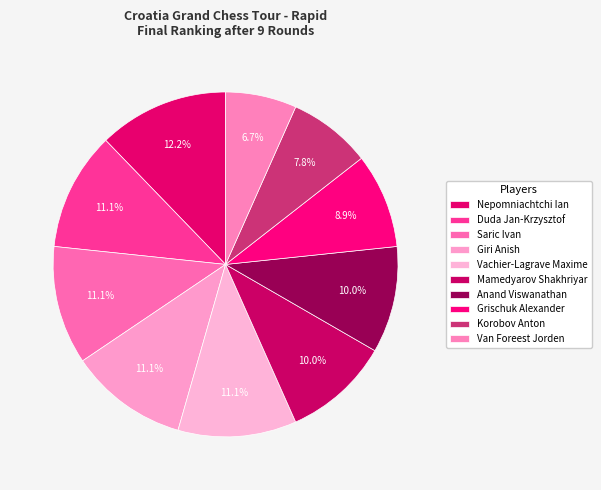

Count the number of slices in the pie.

10